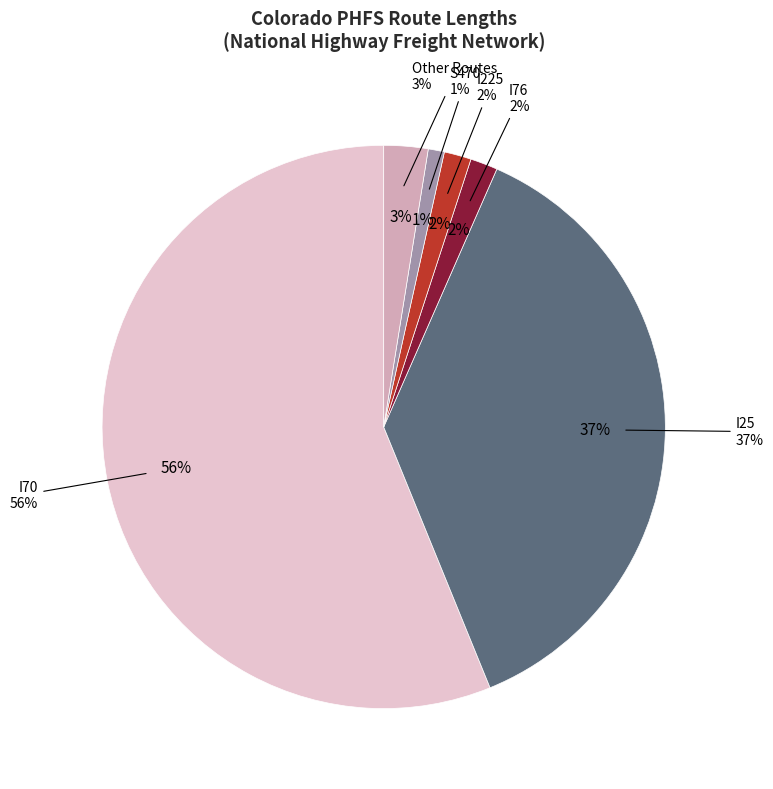

Which slice represents more than half of the pie?

I70